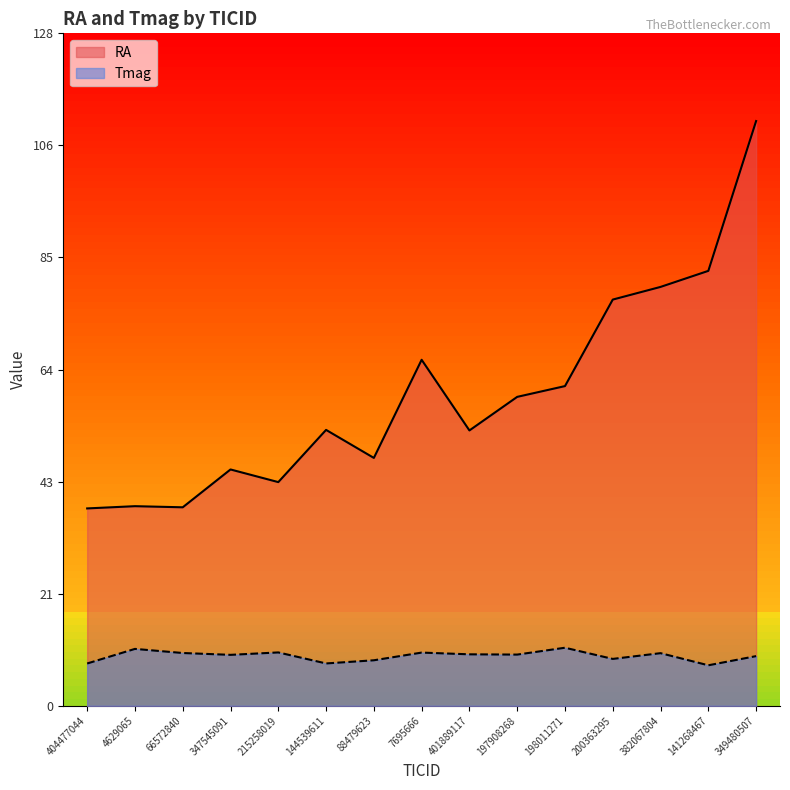

Which series has the largest range (max minus min)?

RA